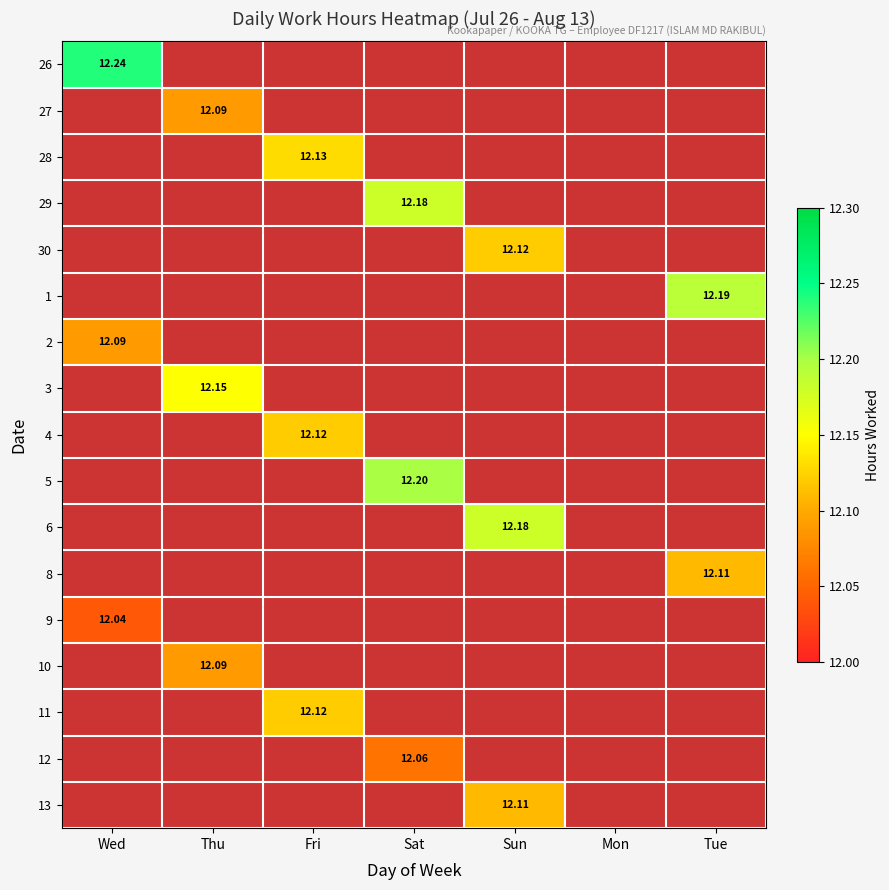

How many values in 2 are above zero?

1